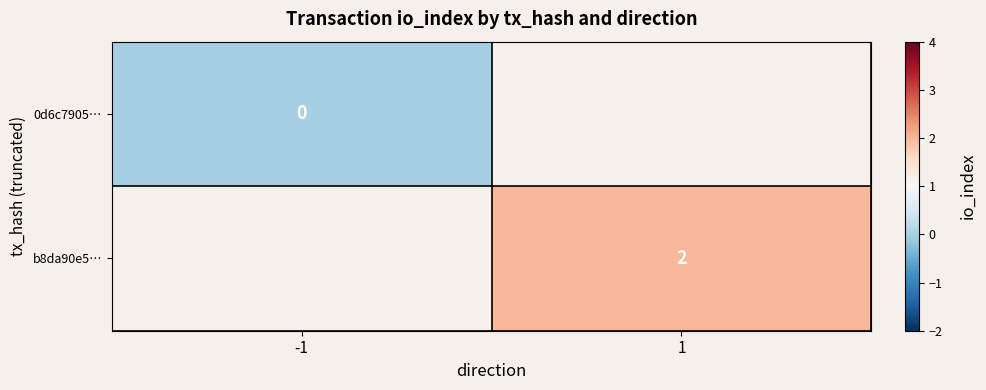

Is it true that b8da90e5… equals 2 at 1?

True